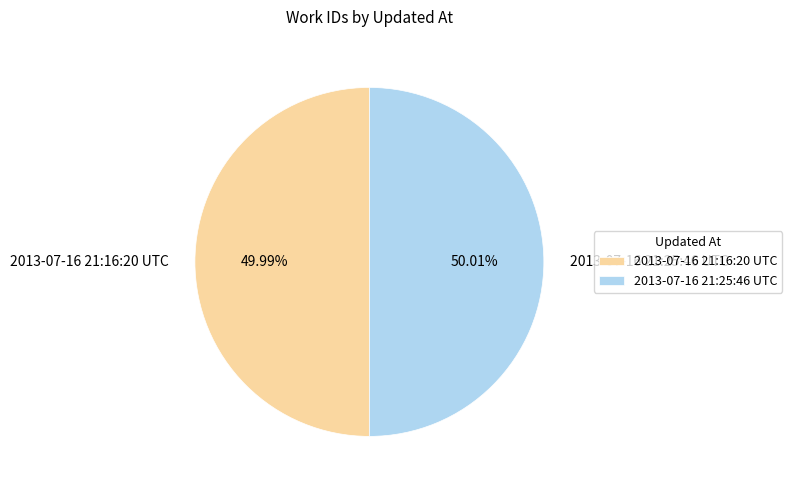

Is it true that 2013-07-16 21:16:20 UTC is 62% of the pie?

False